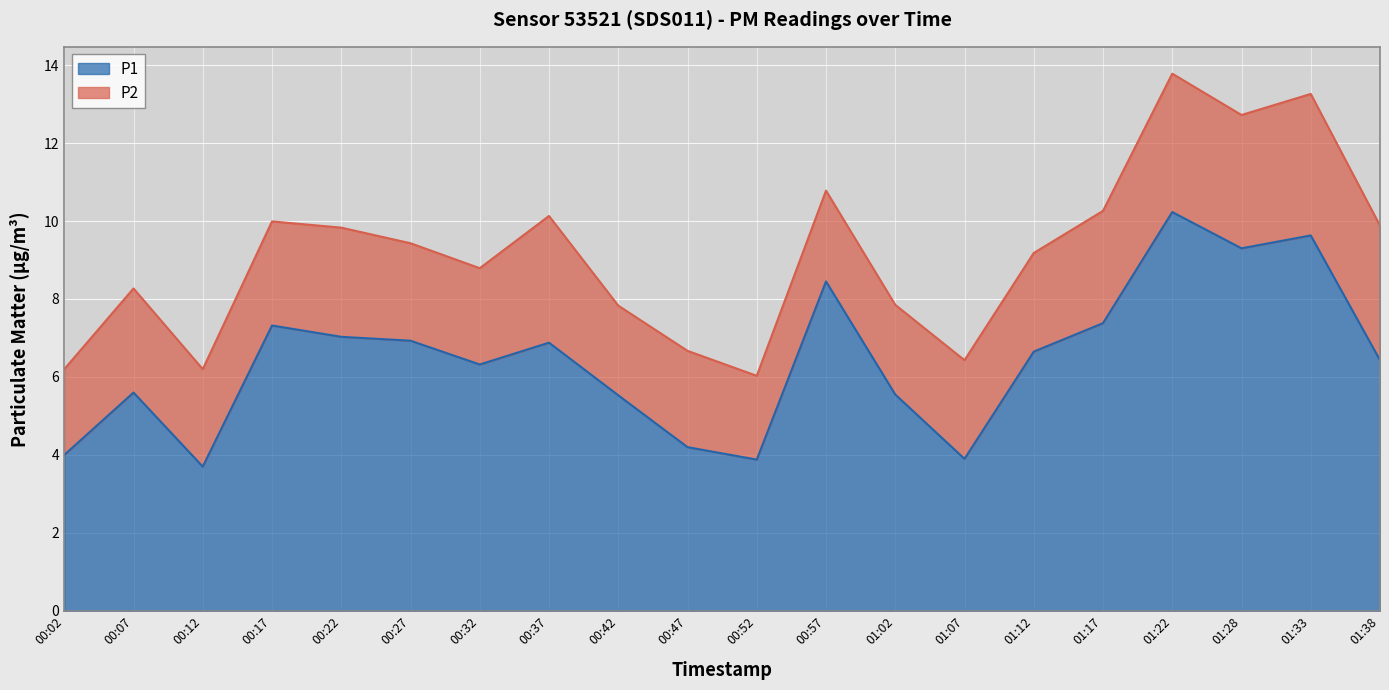

What is the label of the 5th point from the left?

00:22